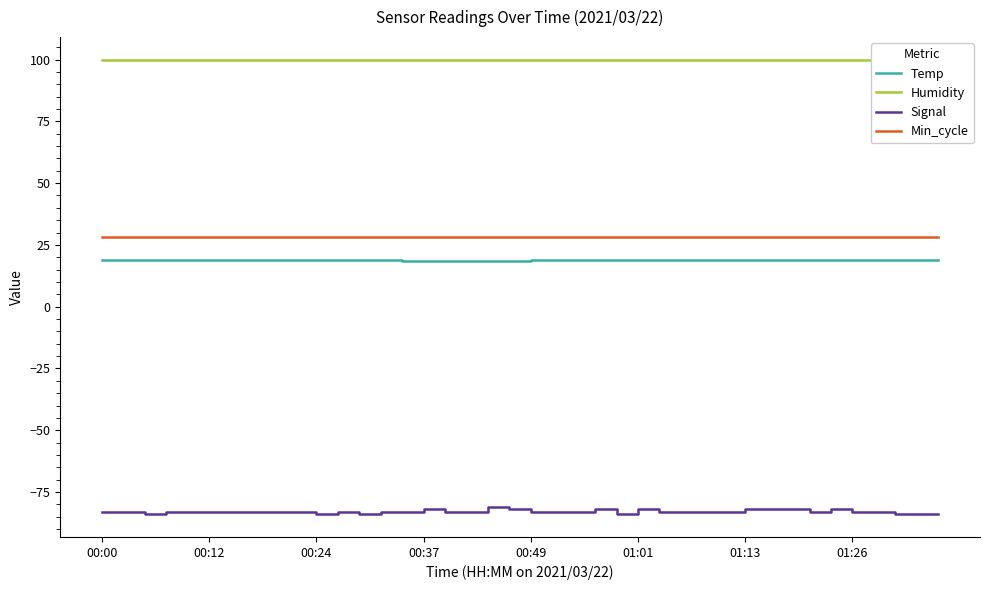

What is the maximum value shown in the chart?

99.9